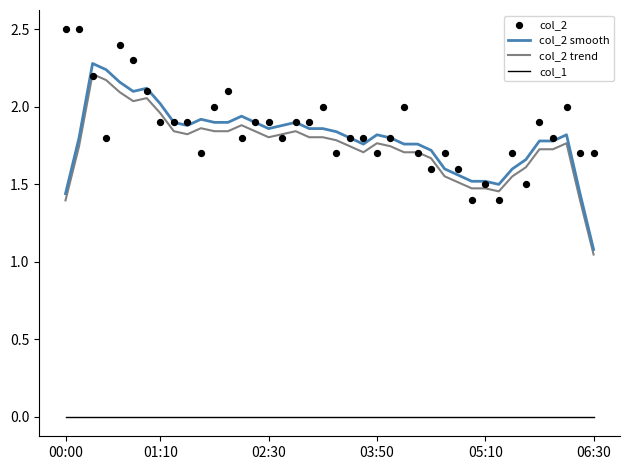

True or false: col_1 has a value of 0.0 at 01:10.

True